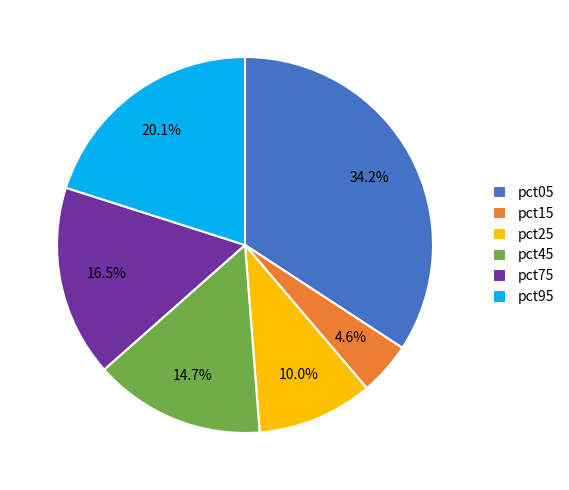

Does any single category account for the majority?

No